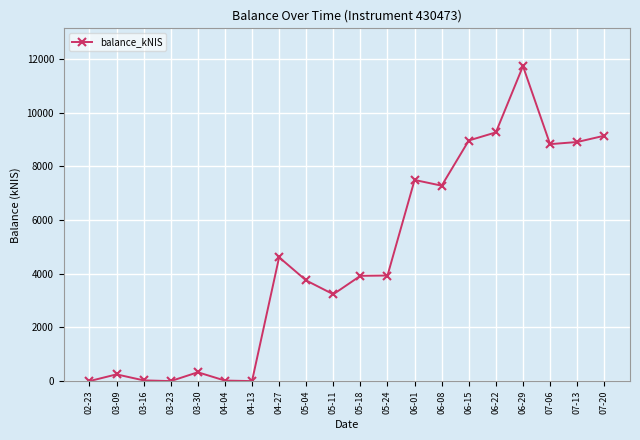

Is it true that the value at 06-01 is 3596.0?

False